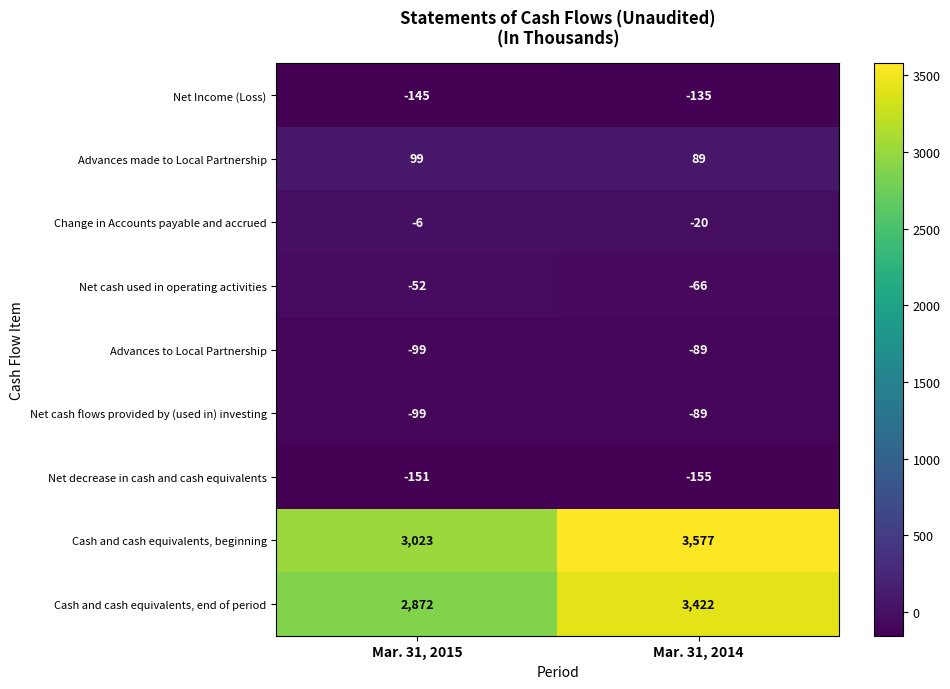

What is the spread (max minus min) of values at Mar. 31, 2015?

3174